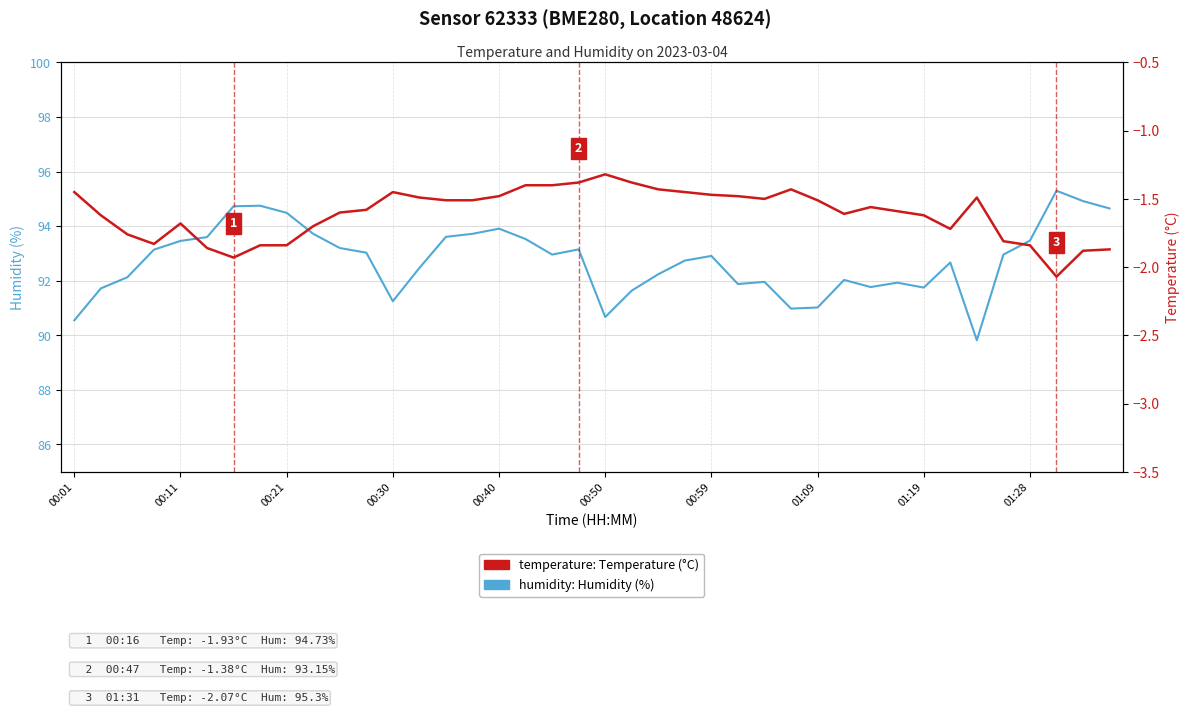

Is it true that humidity: Humidity (%) equals 93.7 at 15?

True